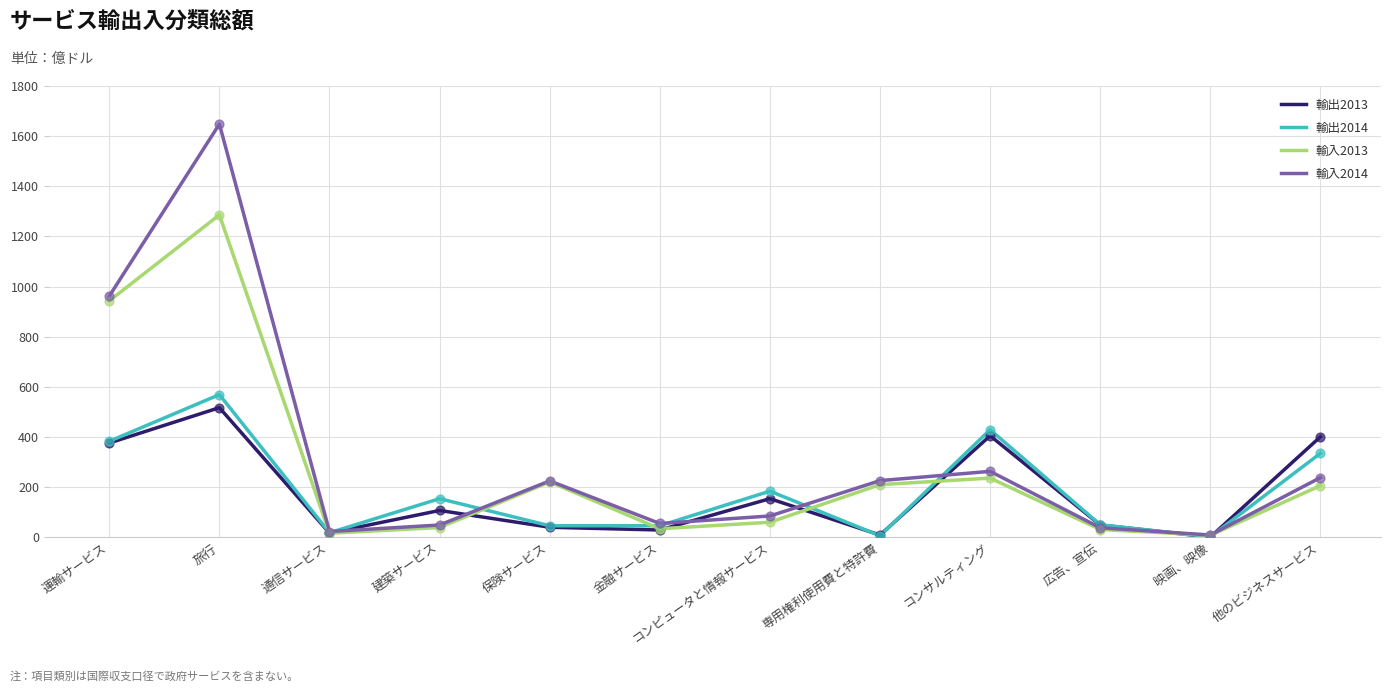

Which series has the widest spread of values?

輸入2014